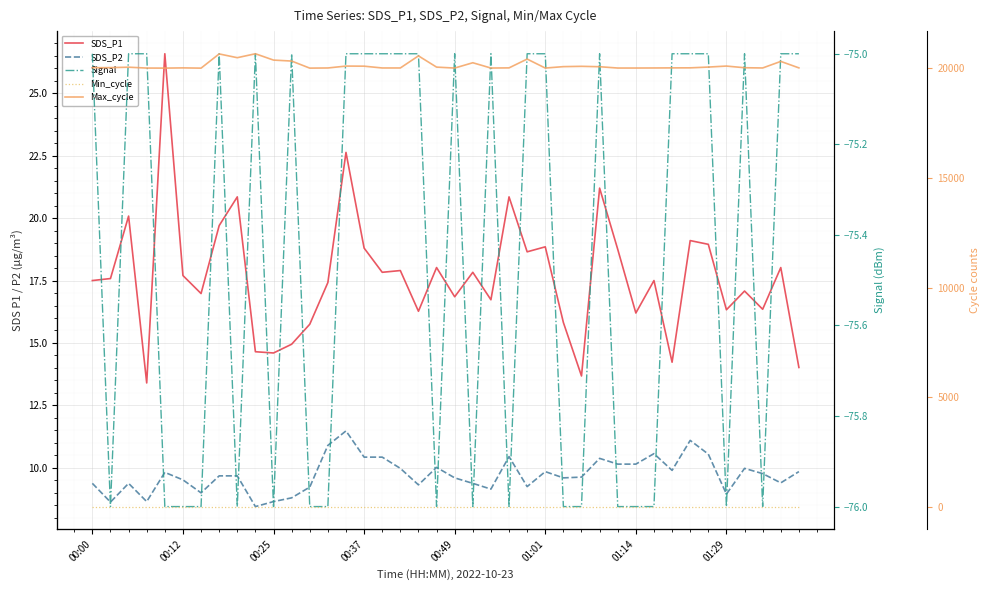

Does the chart display data point markers on the line(s)?

No